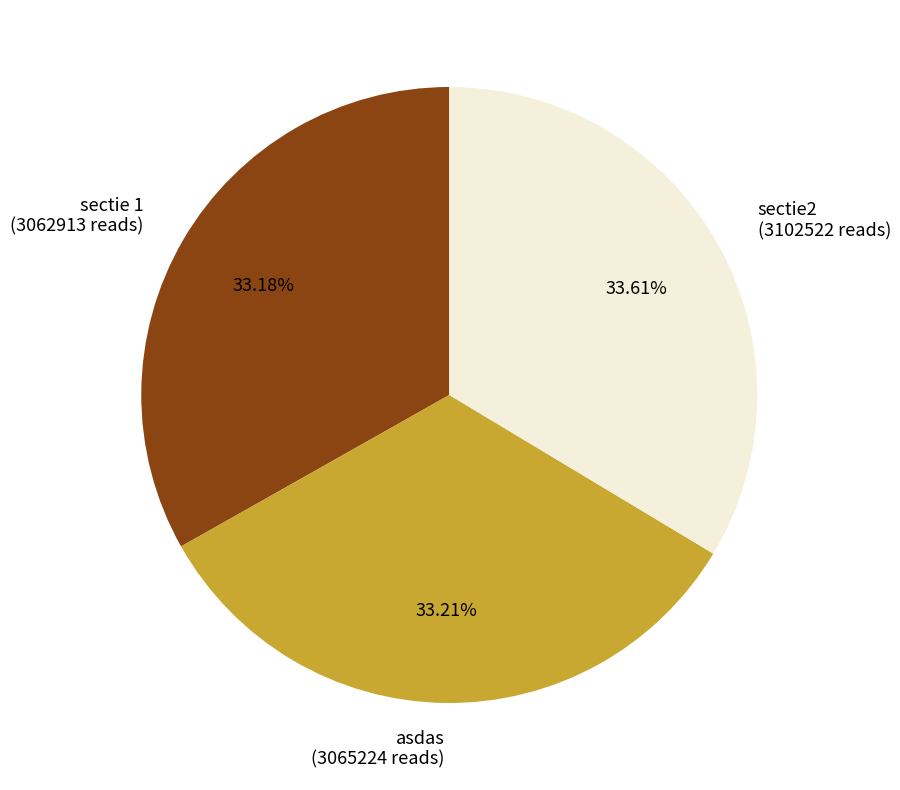

How many slices are in this pie chart?

3